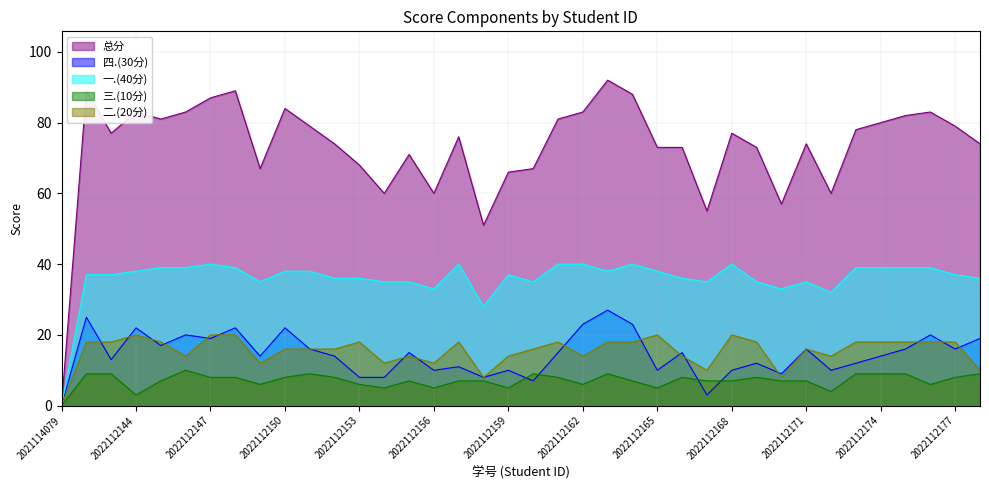

Which label corresponds to the largest value in the chart?

2022112163